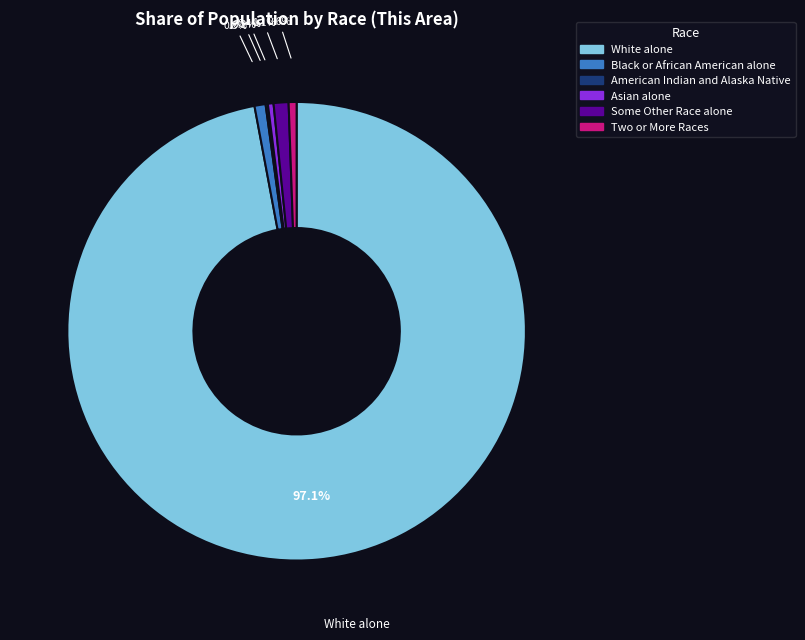

To the nearest percent, what is the difference between the Asian alone and White alone slice percentages?

97%